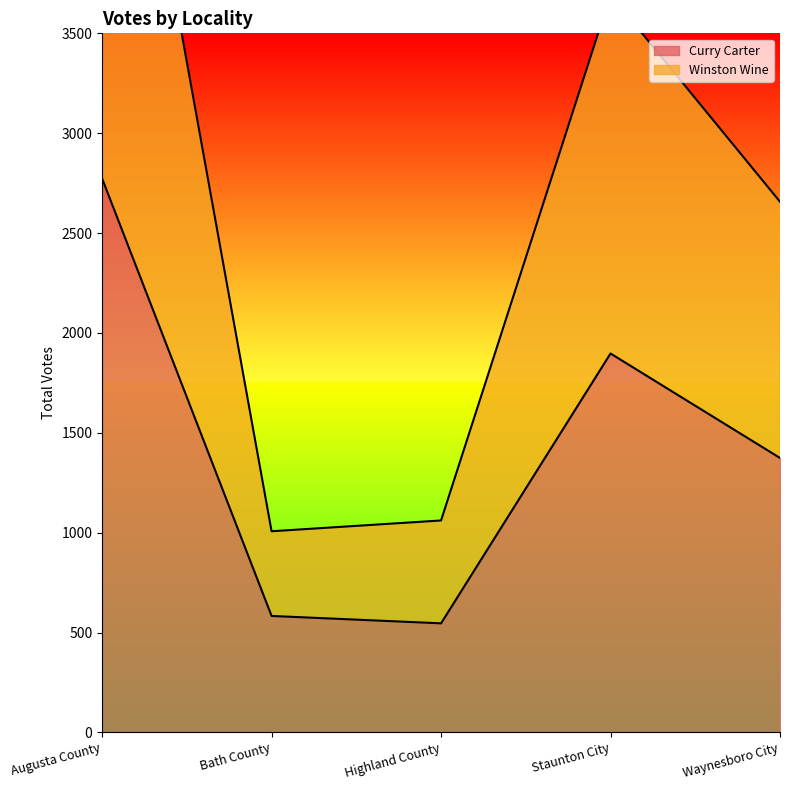

What is the label of the 4th point from the left?

Staunton City